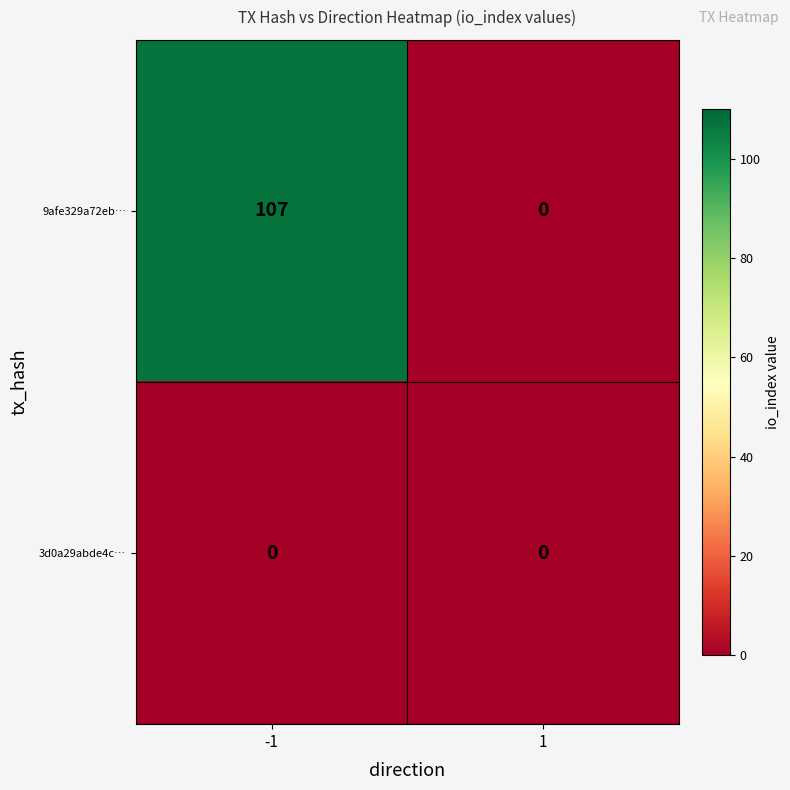

Between -1 and 1, which series saw the biggest shift?

9afe329a72eb…